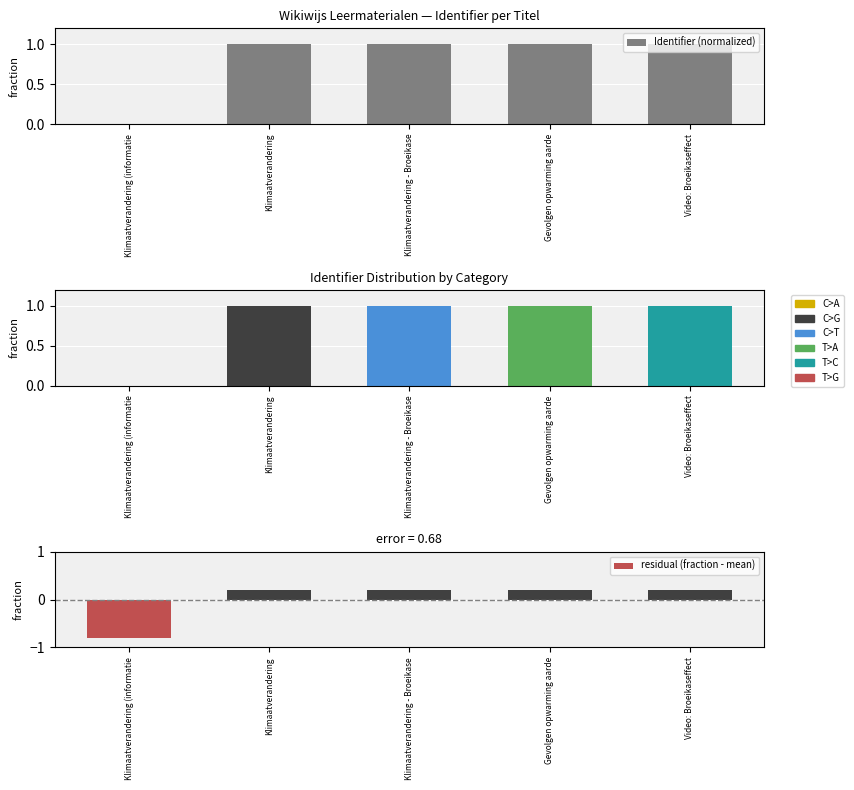

List the labels in order of Identifier (normalized) value, smallest first.

Klimaatverandering (informatie, Klimaatverandering, Klimaatverandering - Broeikase, Gevolgen opwarming aarde, Video: Broeikaseffect